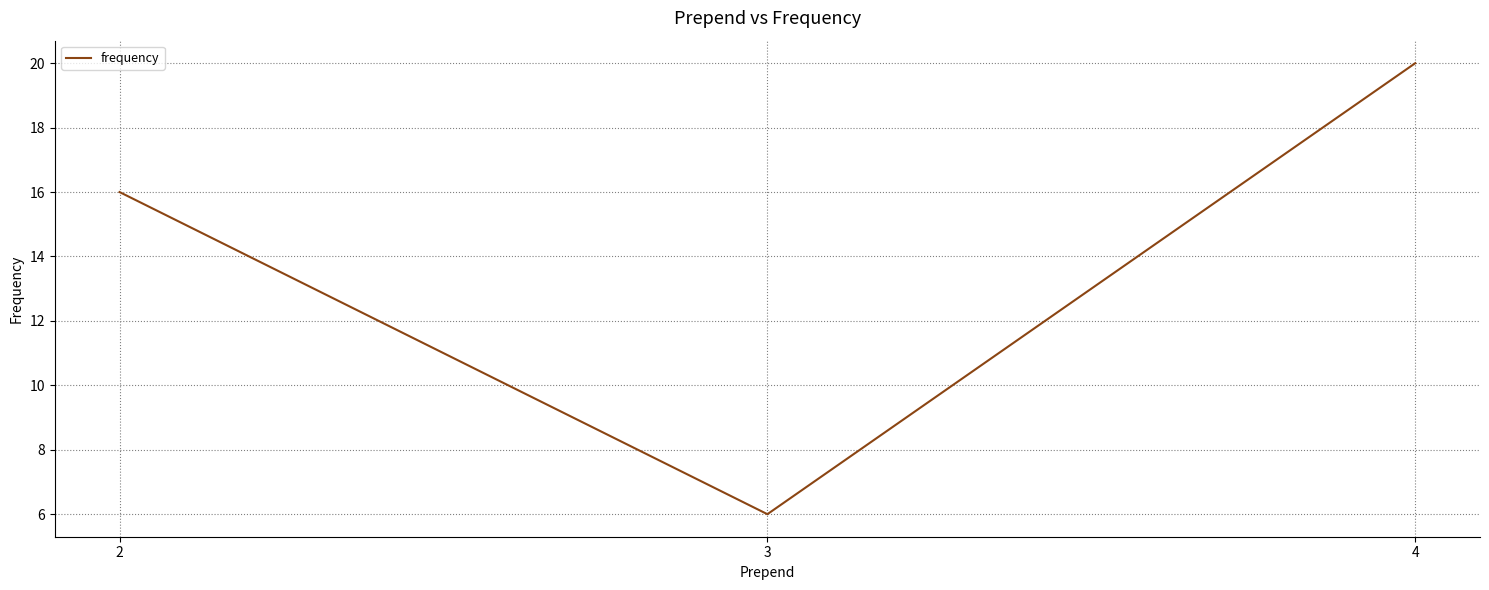

Which category has the lowest value across all series?

3